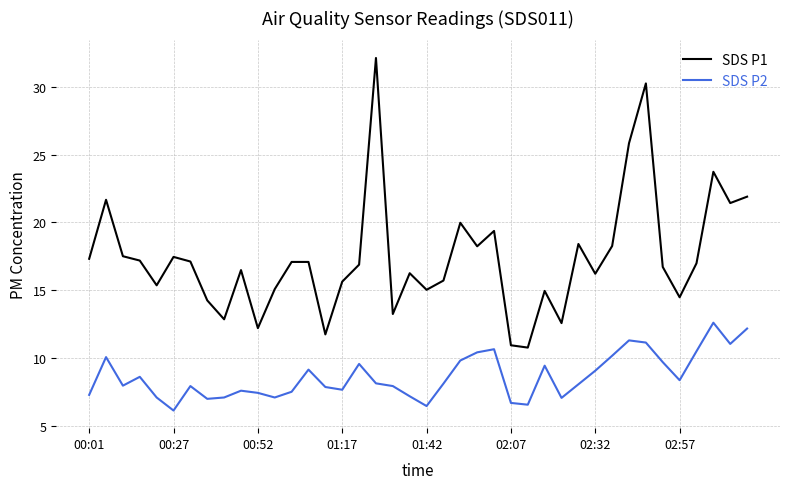

What is the minimum value shown in the chart?

6.2